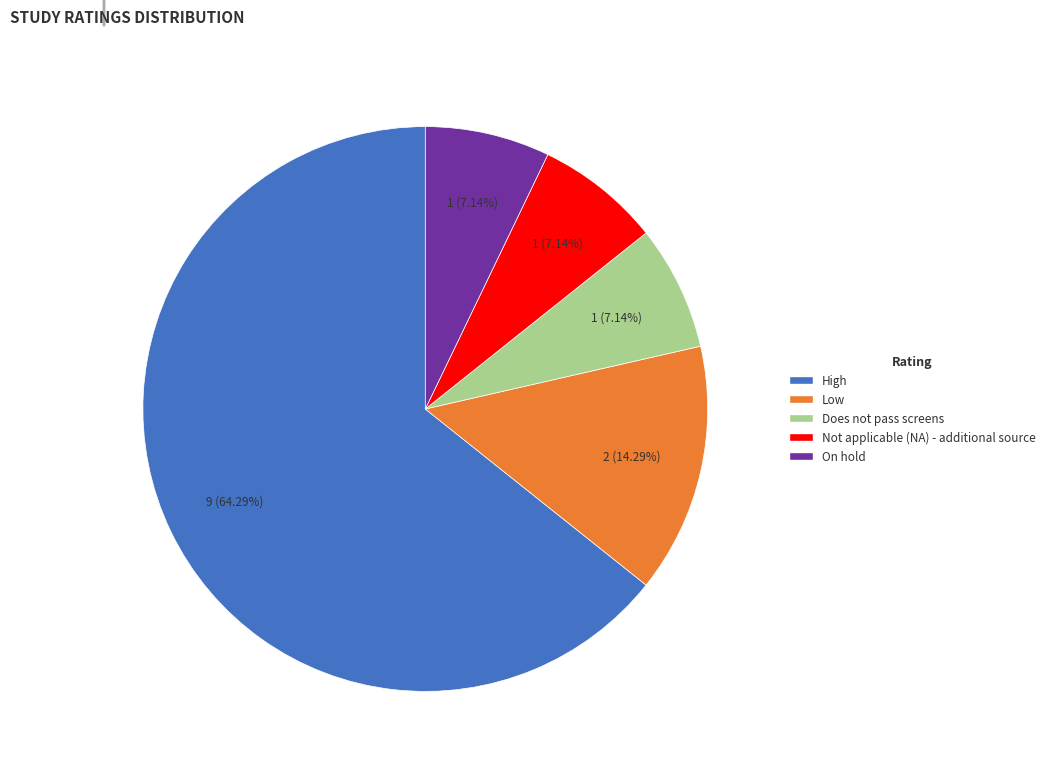

To the nearest percent, what portion does Low represent?

14%